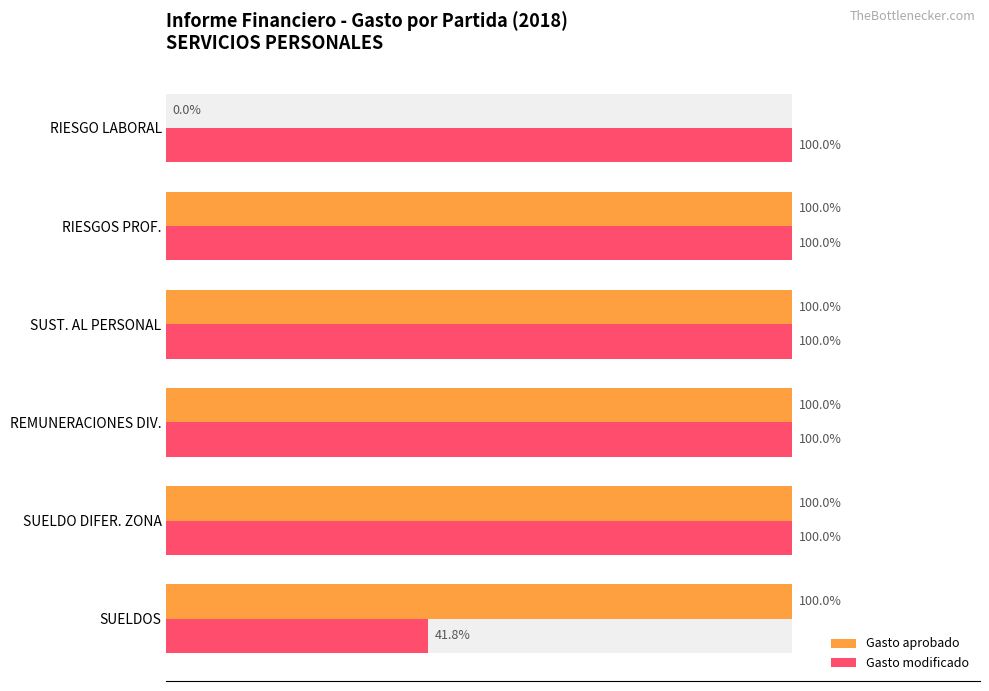

List the series in order of their overall mean, highest first.

Gasto modificado, Gasto aprobado